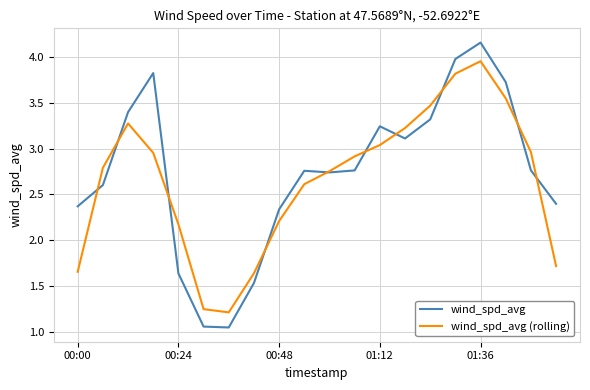

Which series has the largest range (max minus min)?

wind_spd_avg